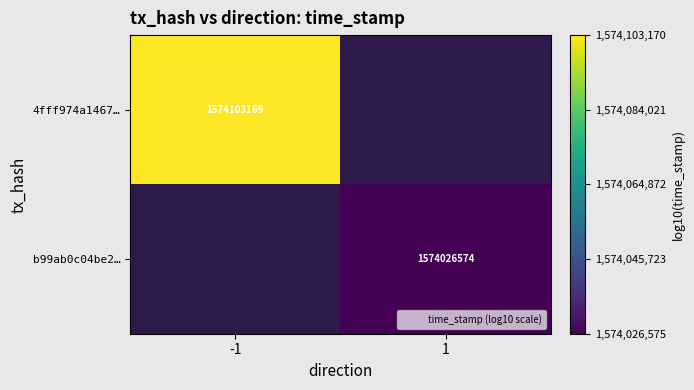

List the labels in order of b99ab0c04be2… value, largest first.

-1, 1